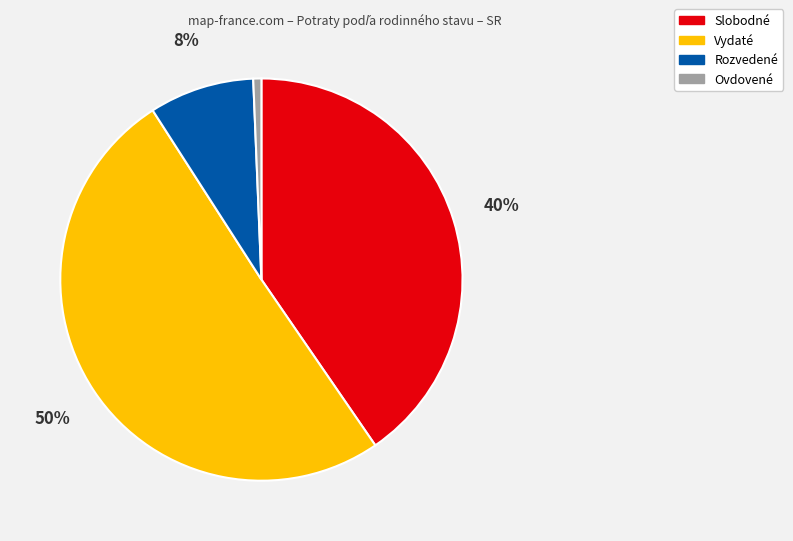

Which has a higher value, Vydaté or Slobodné?

Vydaté